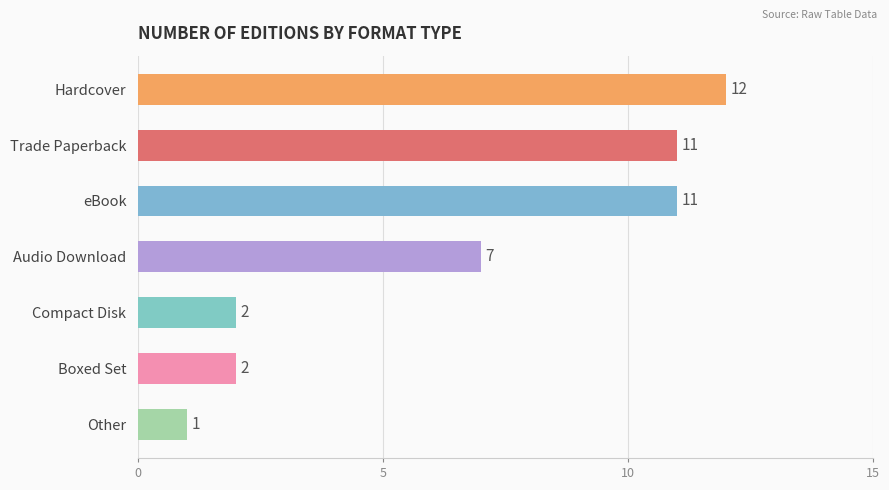

What is the change in value from eBook to Boxed Set?

-9